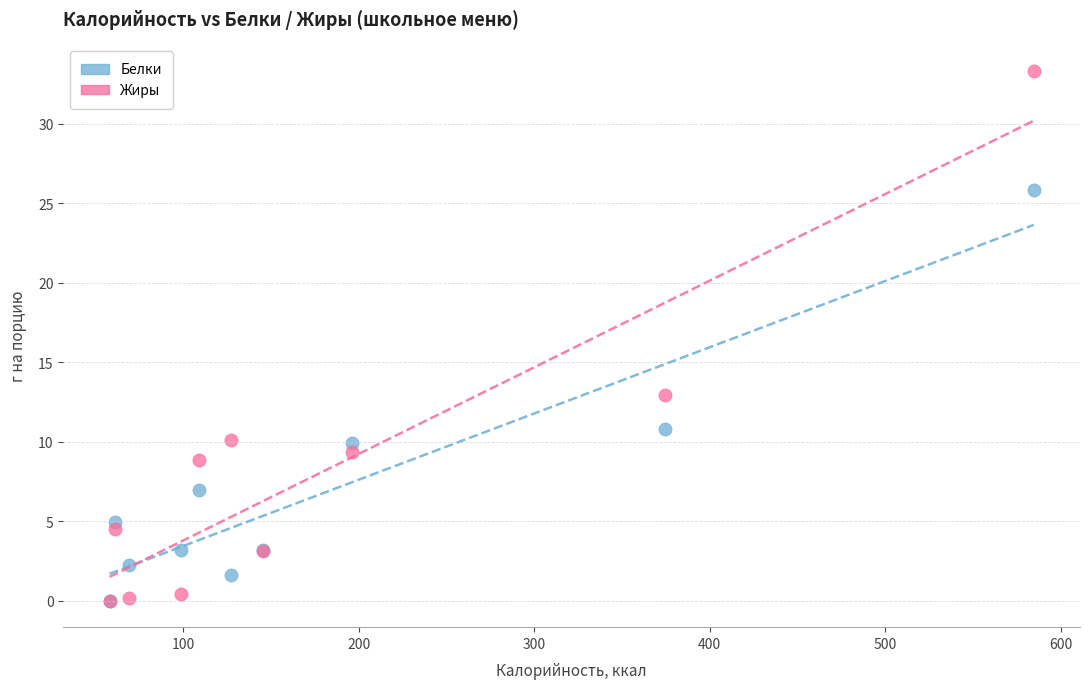

What are all the series names shown in the legend?

Белки, Жиры